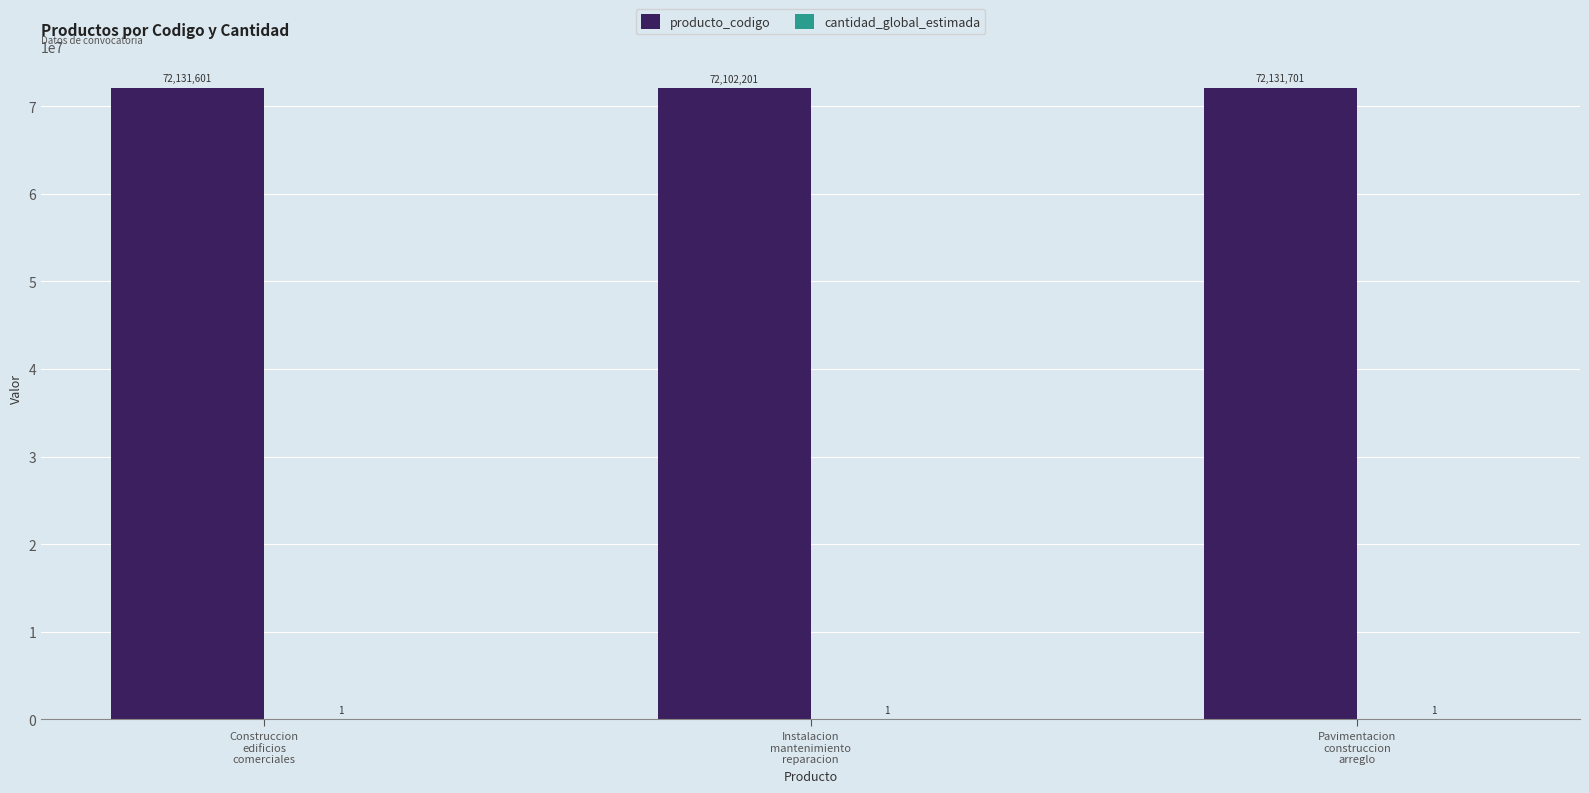

At which category does the chart reach its peak across all series?

Pavimentacion
construccion
arreglo